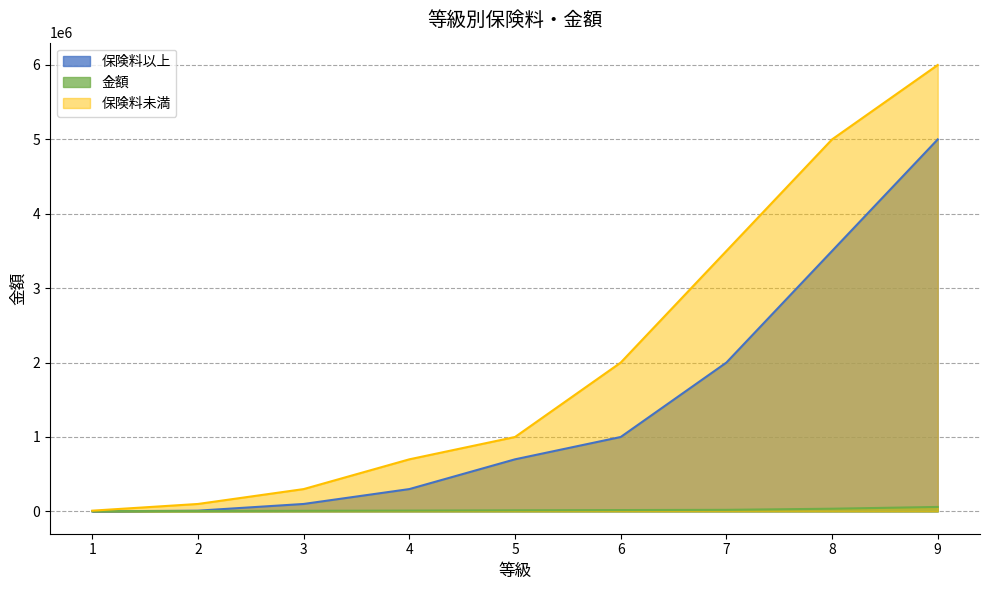

After their last crossing, which series has the higher values: 金額 or 保険料以上?

保険料以上